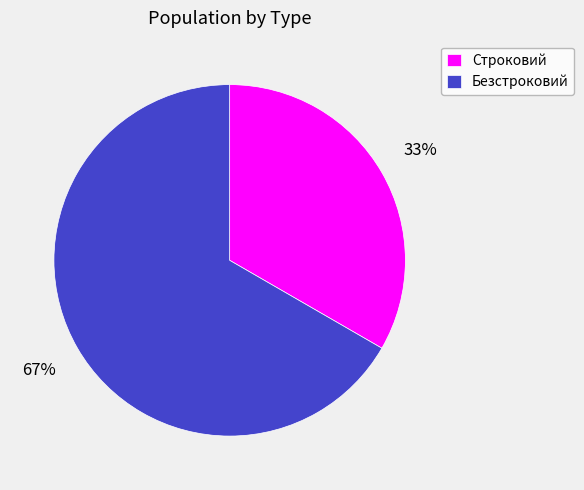

To the nearest percent, what is the average slice percentage?

50%